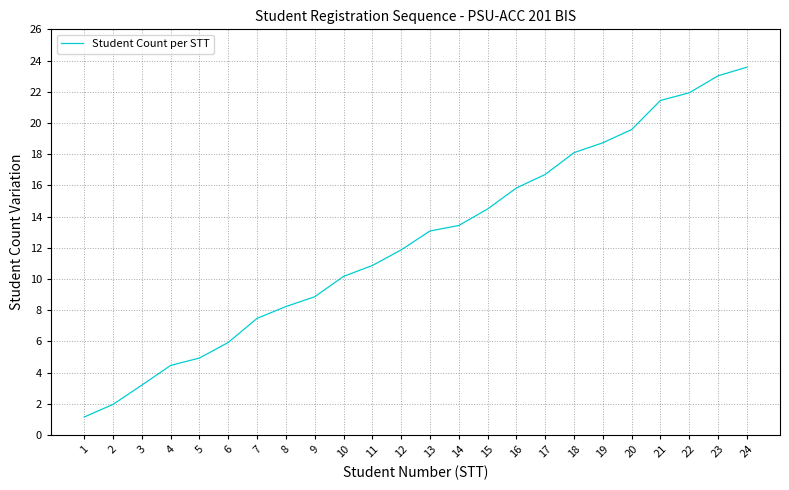

What is the change in value from 4 to 19?

+14.3